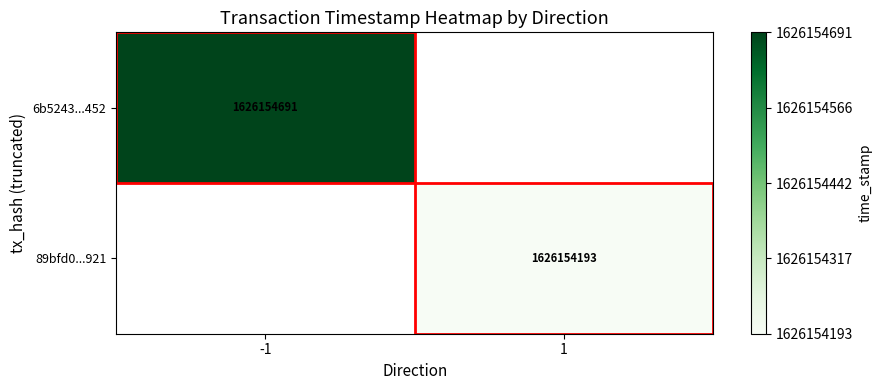

What is the approximate value of 89bfd070933163f340b90d5fd7b468bb4981921 at time_stamp?

1626154193